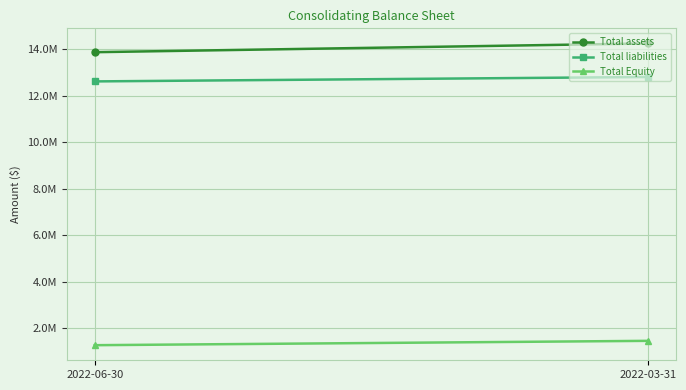

Between 2022-06-30 and 2022-03-31, which is larger?

2022-03-31